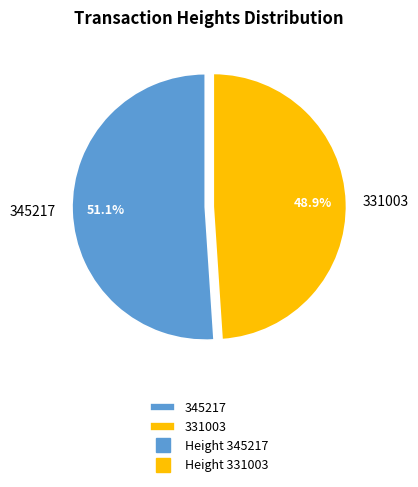

How many segments does this pie chart have?

2